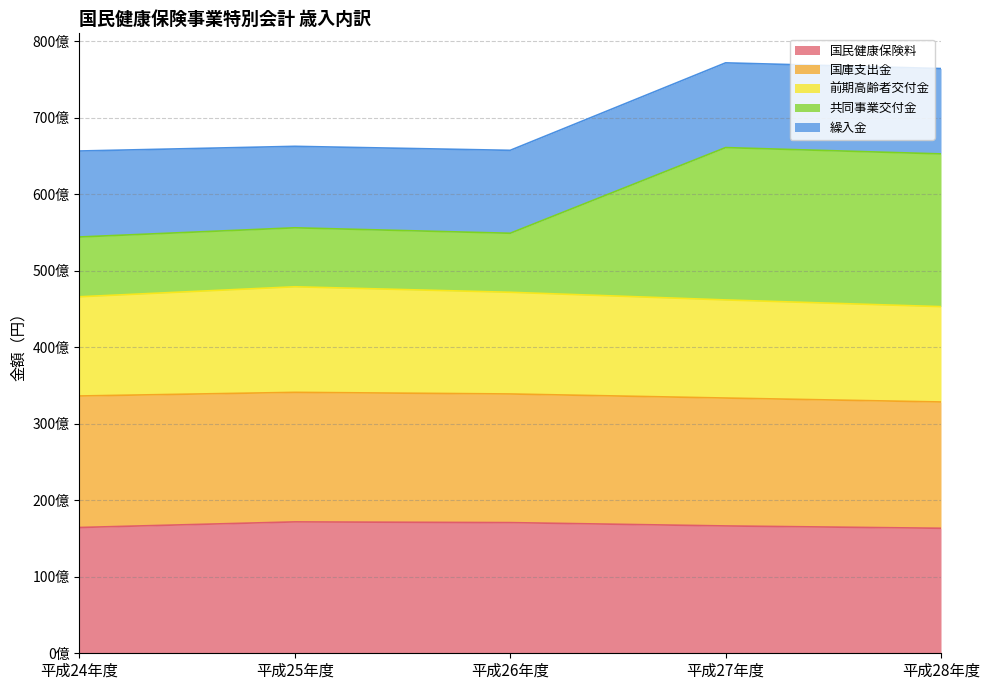

At which label is 国民健康保険料 closest to 16750198928?

平成27年度